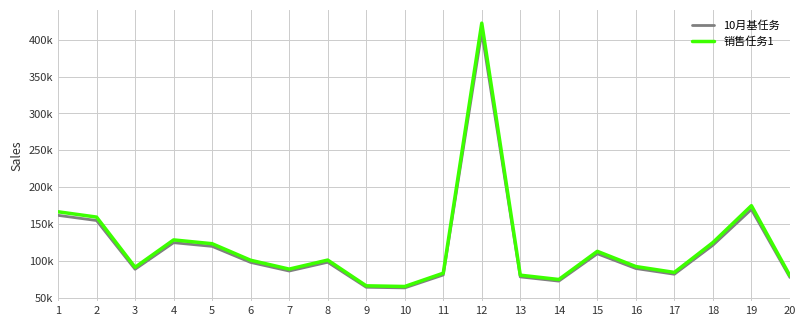

True or false: 10月基任务 and 销售任务1 intersect in this chart.

False